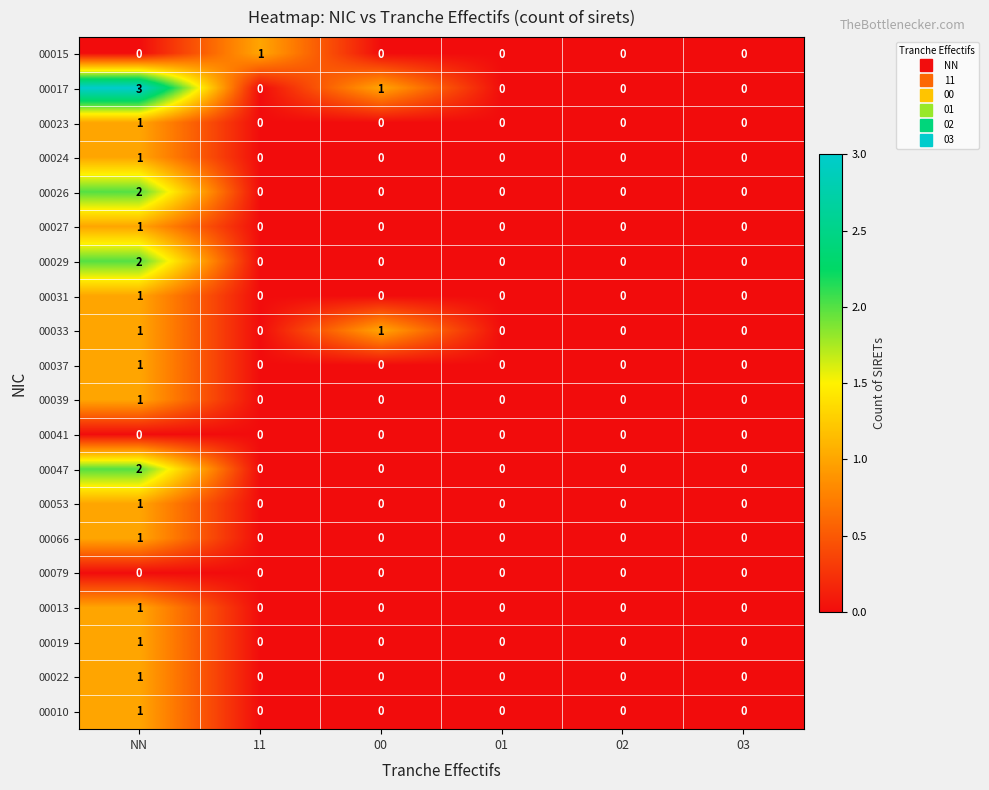

The 00027 series shows 0 at 00. True or false?

True